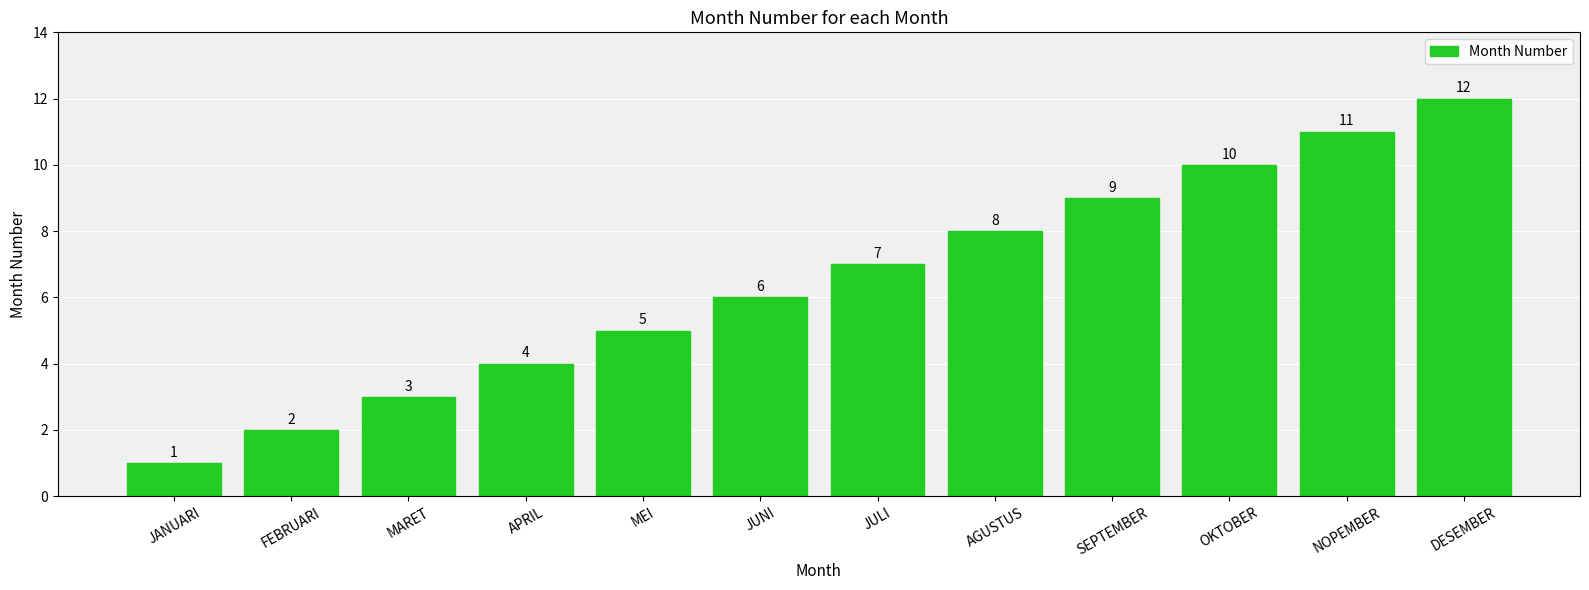

What is the ratio of the value at DESEMBER to the value at SEPTEMBER?

1.3